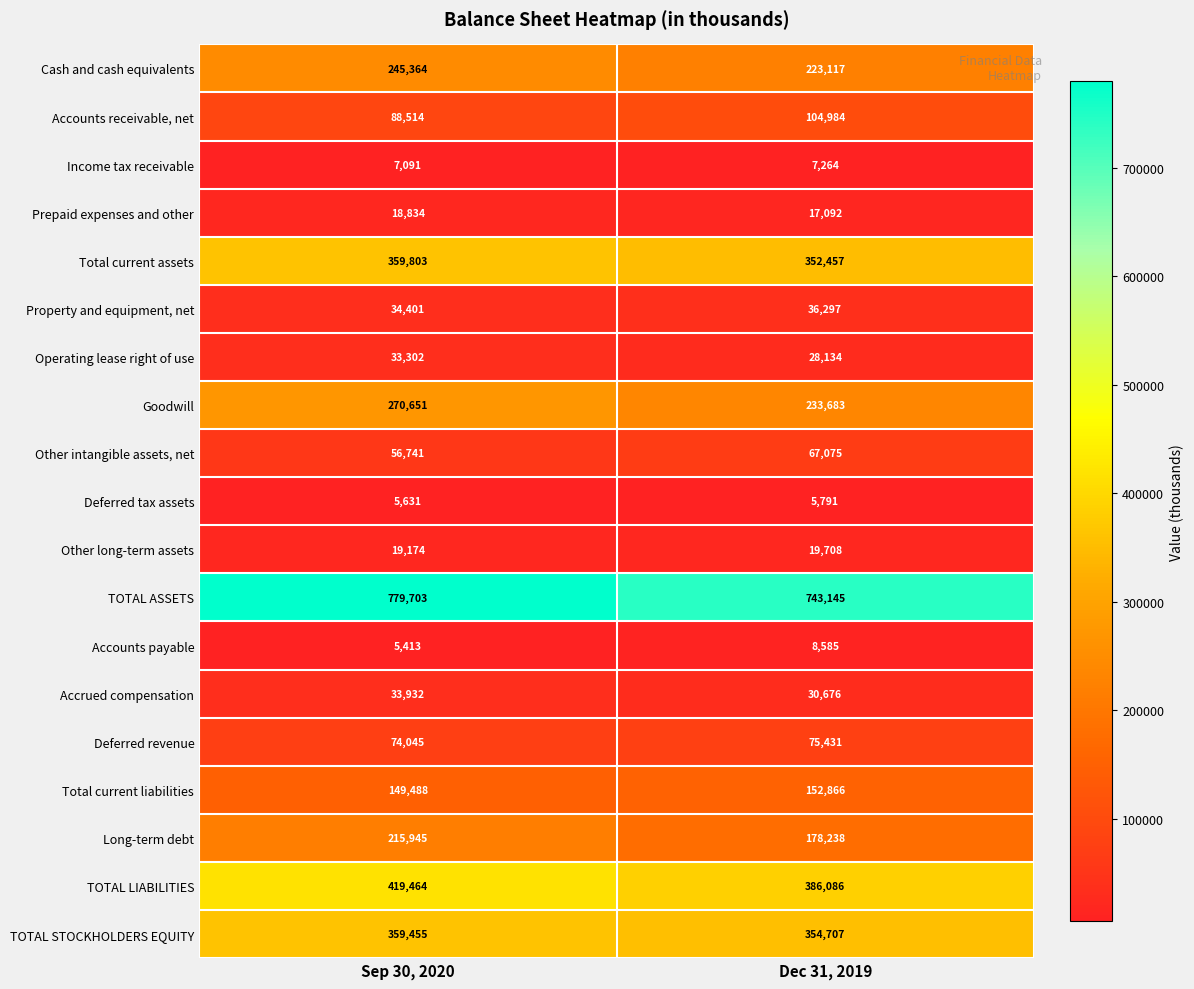

What value does the Accounts receivable, net series have at Dec 31, 2019, to the nearest 100?

105000